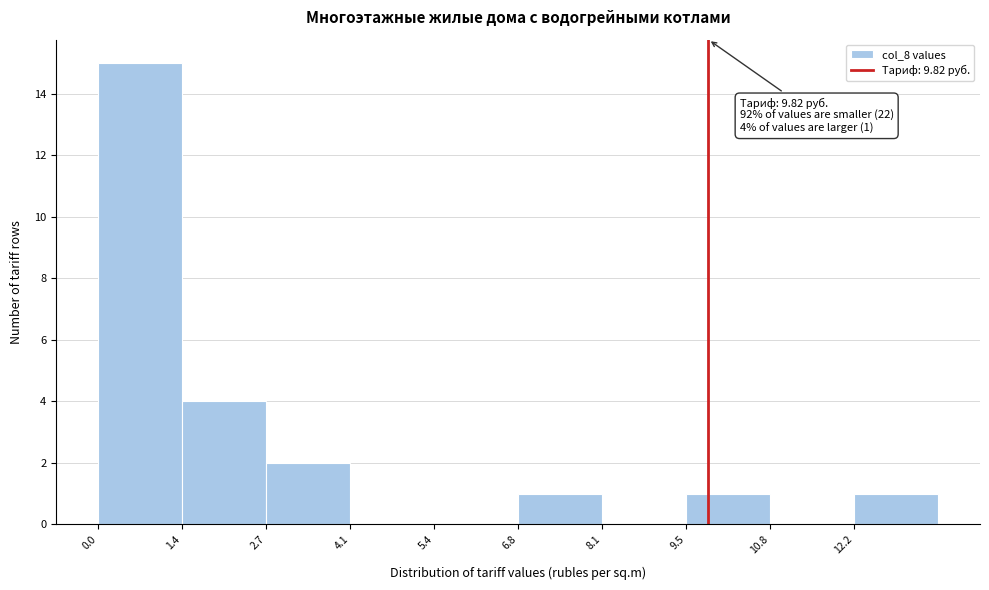

Which range on the x-axis has the tallest bar?

0.0 to 1.4